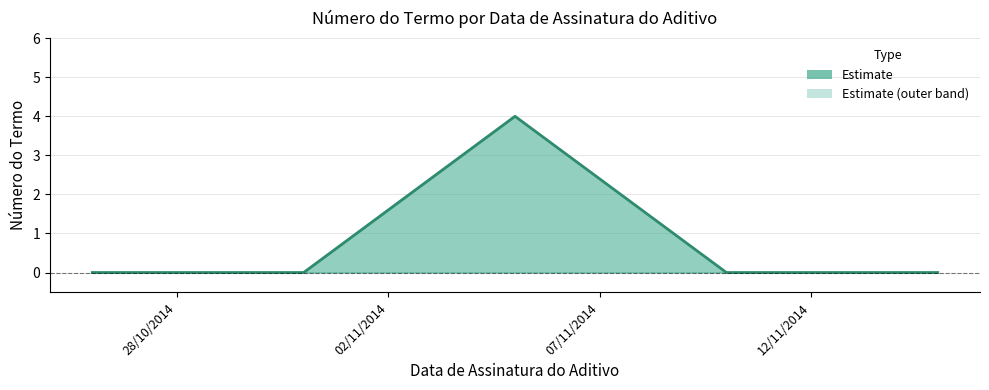

Reading left to right, list all the values displayed in this chart.

0	0	4	0	0